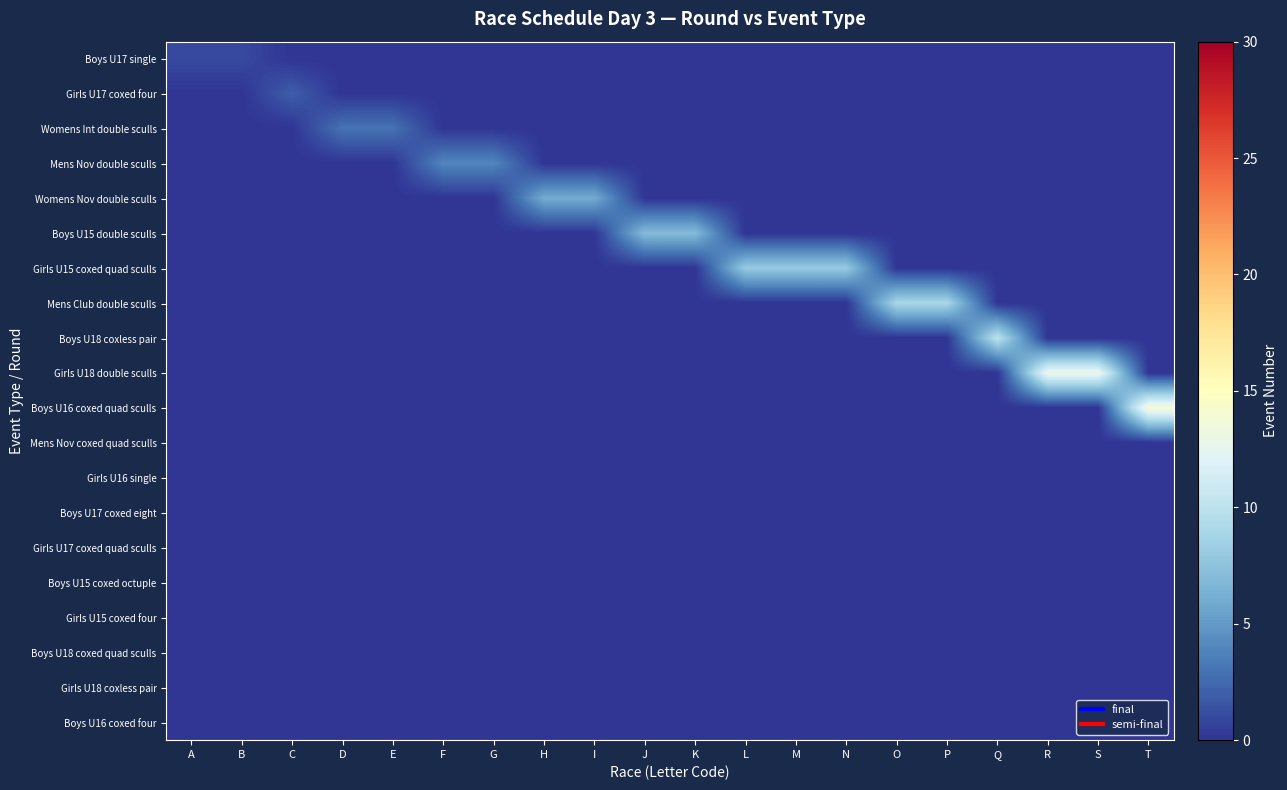

Which series has the widest spread of values?

Boys U16 coxed quad sculls